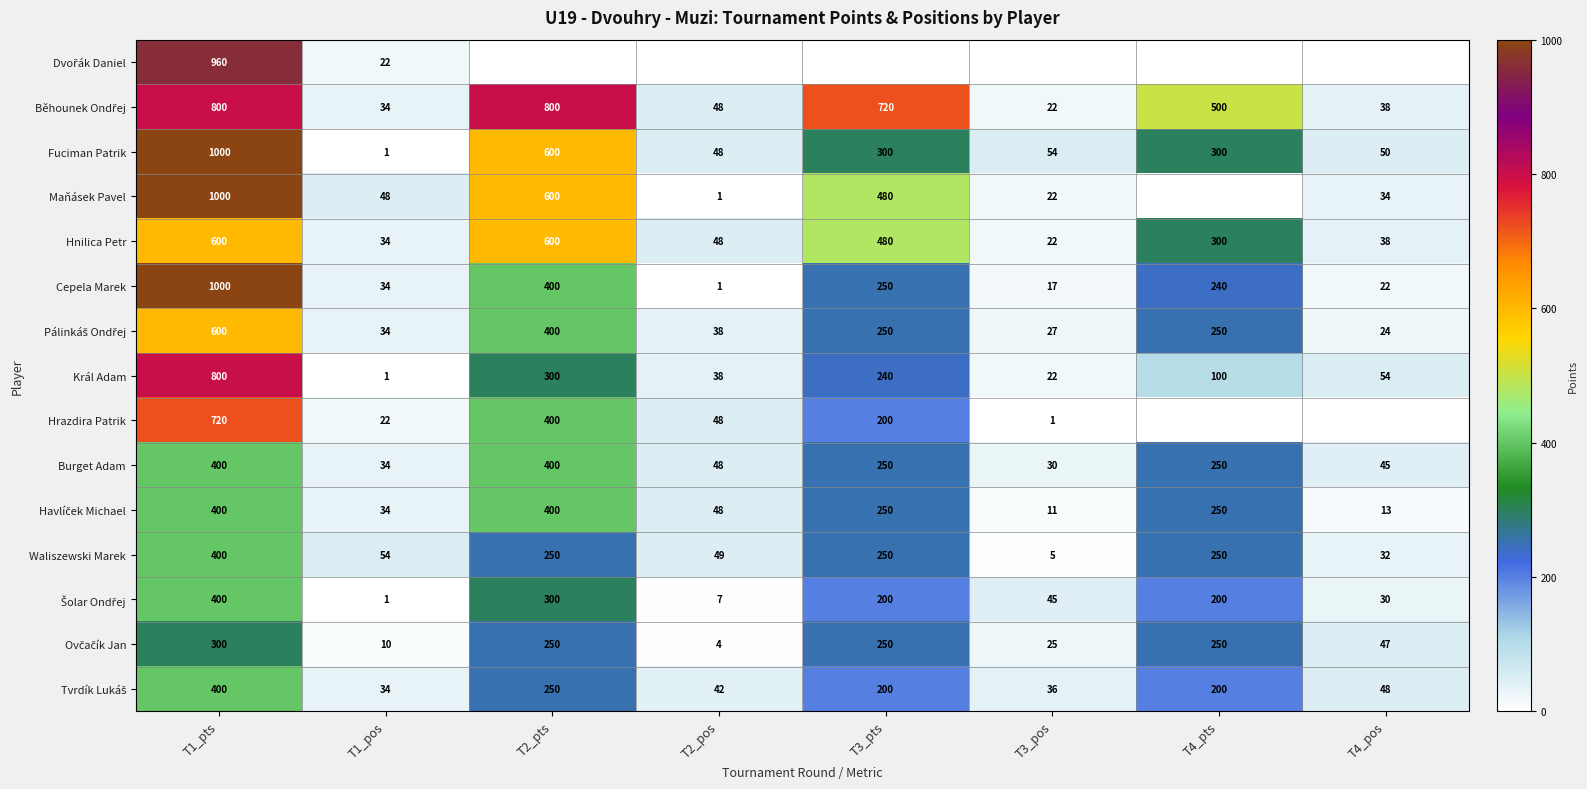

List the labels in order of Král Adam value, smallest first.

T1_pos, T3_pos, T2_pos, T4_pos, T4_pts, T3_pts, T2_pts, T1_pts